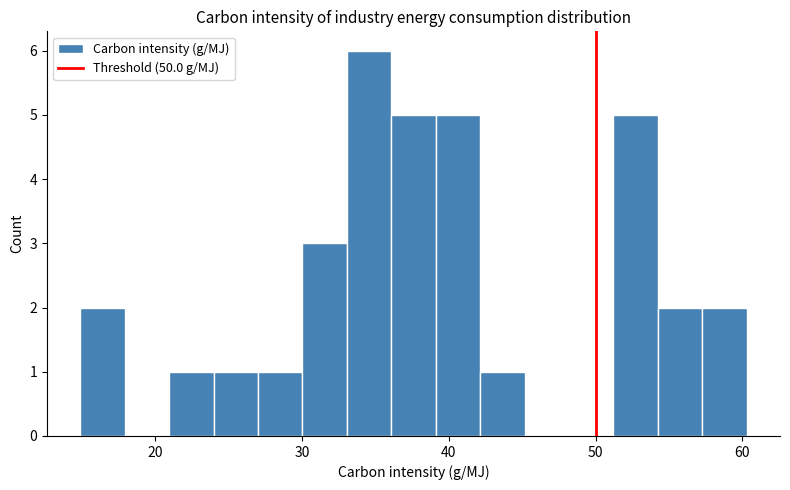

Read against the x-axis, roughly where is the centre of the tallest bar?

35